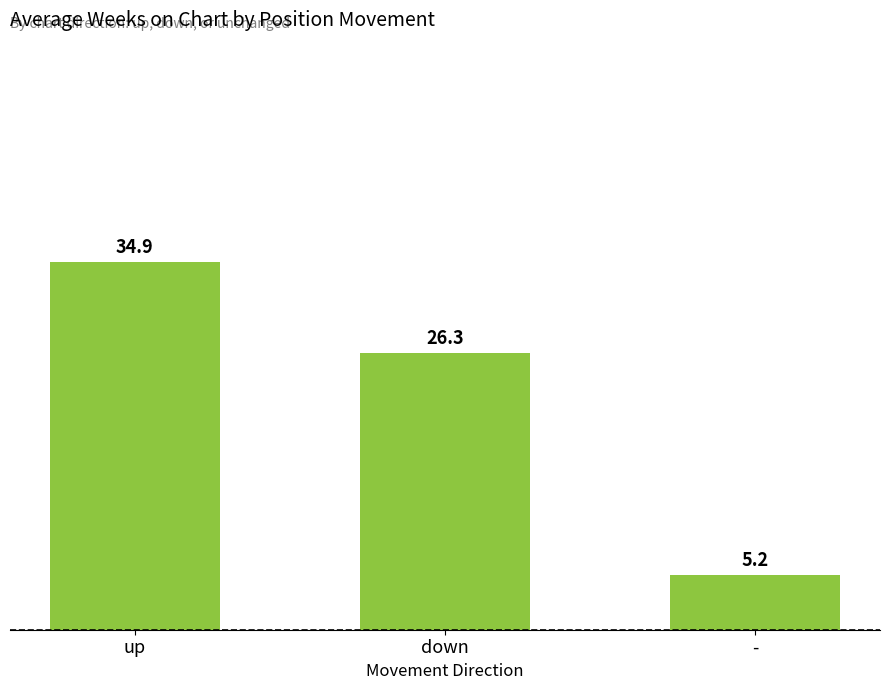

What is the change in value from down to -?

-21.1